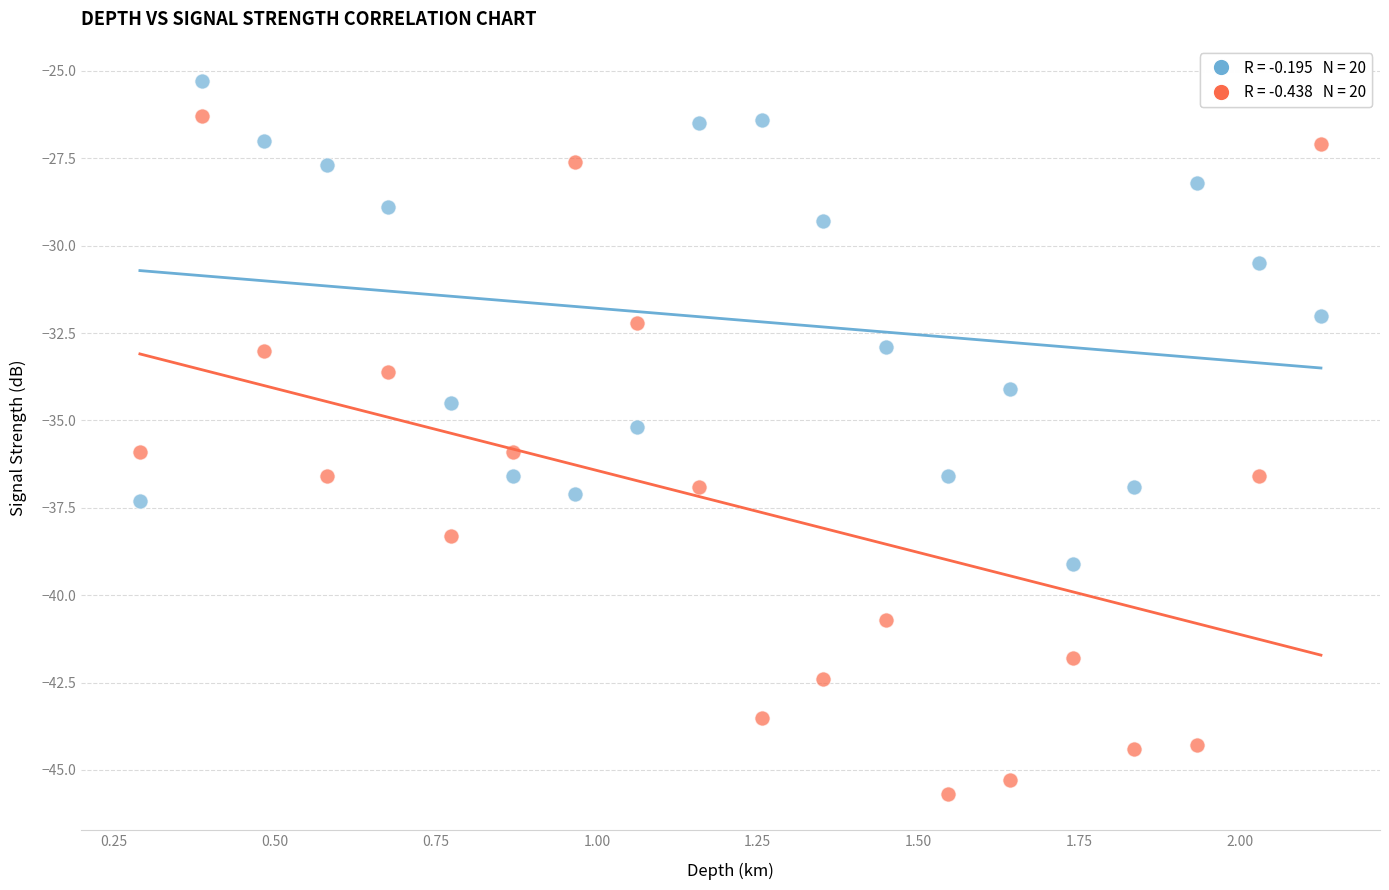

Across all data points, what is the range of X values (max minus min)?

1.8